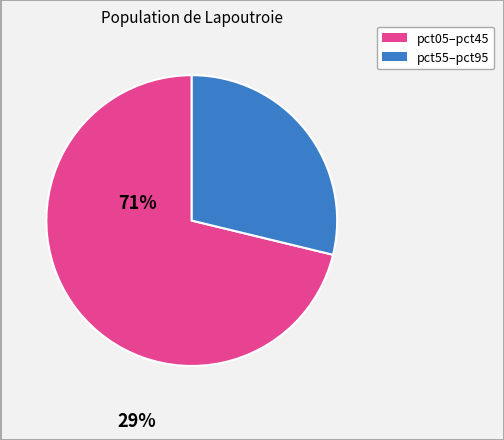

Is there a majority slice in this chart?

Yes